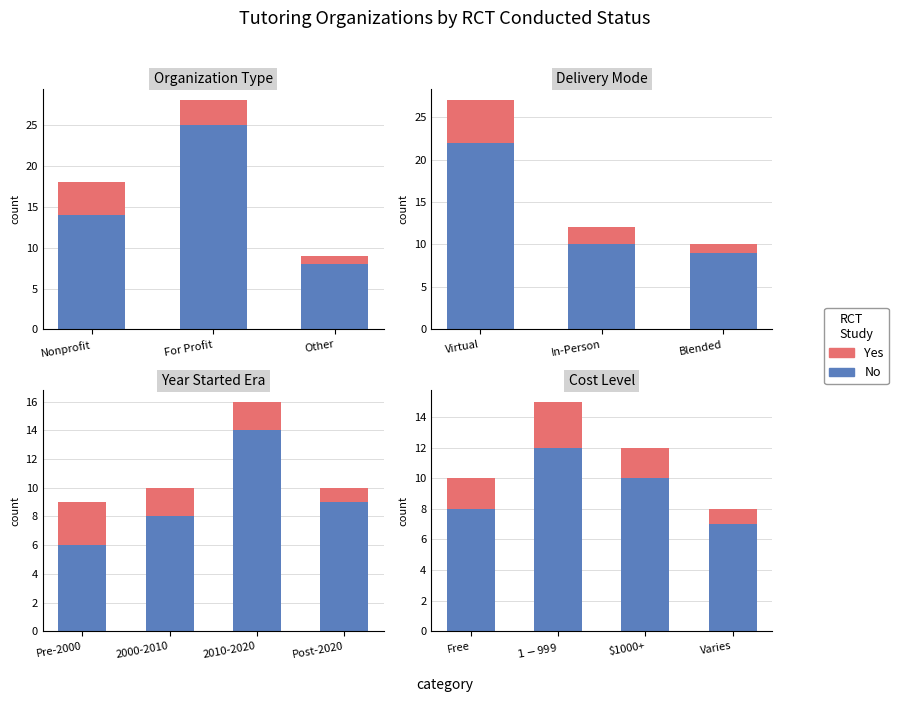

How many values in the No RCT series are below 10?

2